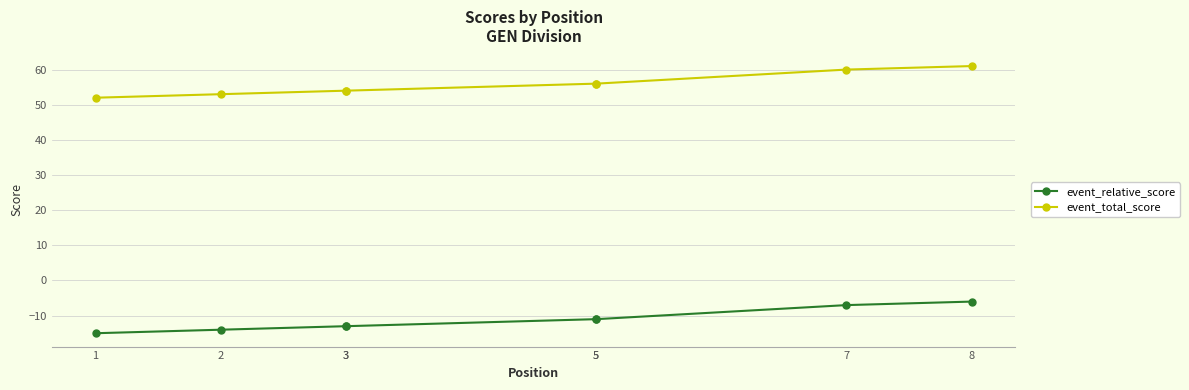

At which label does event_total_score first exceed 56?

7